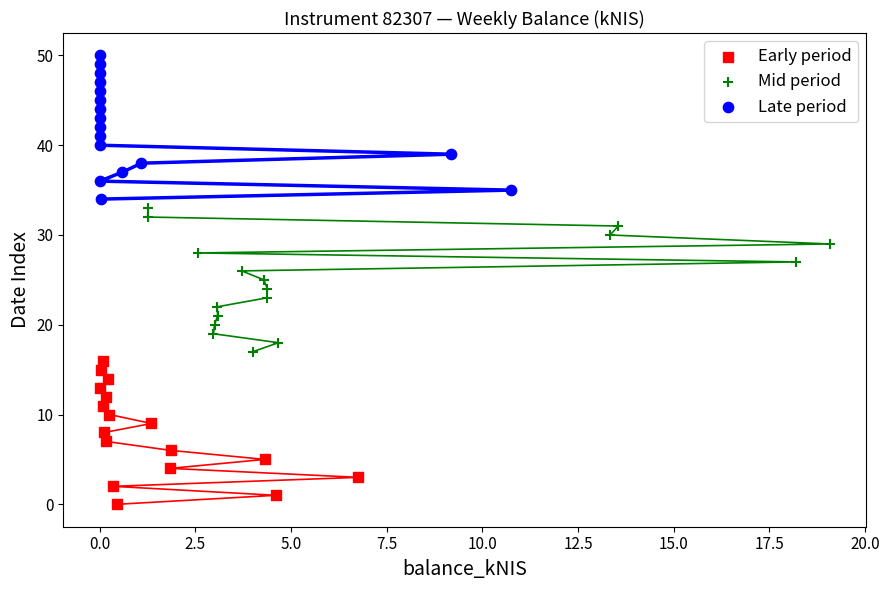

Which series contains the lowest Y value?

Early period